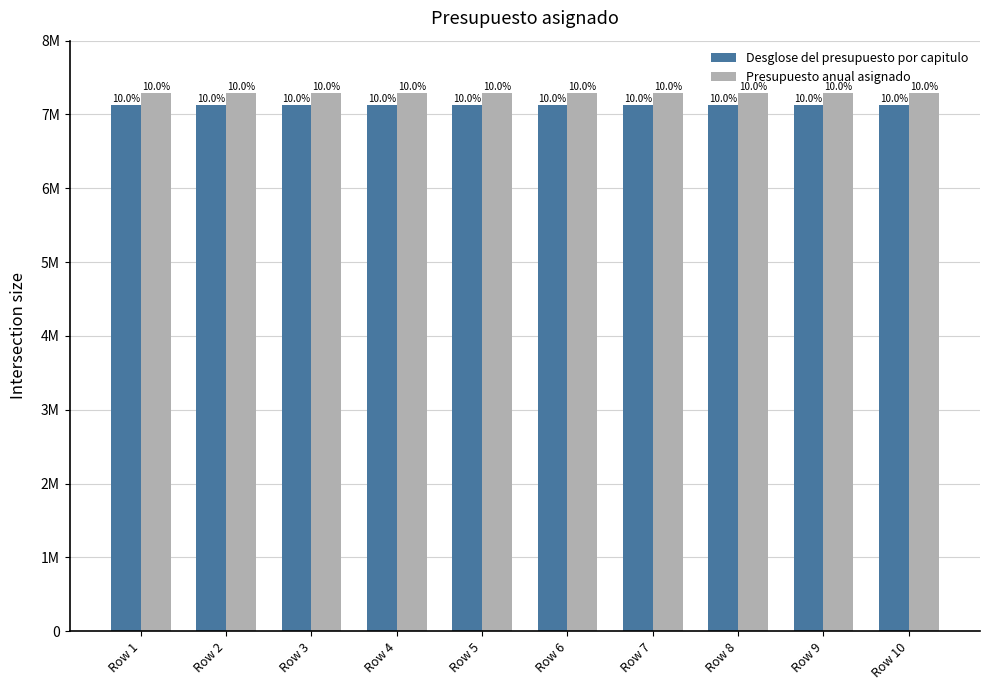

Which series changed the most between Row 1 and Row 8?

Desglose del presupuesto por capitulo